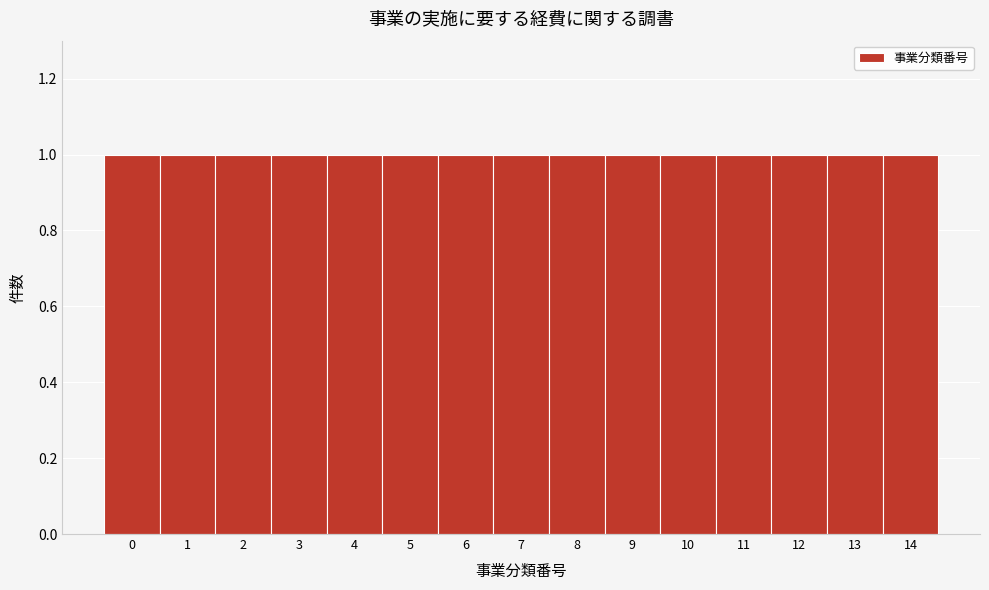

Reading left to right, list every bar in this chart as the range it spans on the x-axis followed by its height. The values are not printed on the chart, so give them approximately, as read against the axis.

-0.5 to 0.5: 1
0.5 to 1.5: 1
1.5 to 2.5: 1
2.5 to 3.5: 1
3.5 to 4.5: 1
4.5 to 5.5: 1
5.5 to 6.5: 1
6.5 to 7.5: 1
7.5 to 8.5: 1
8.5 to 9.5: 1
9.5 to 10.5: 1
10.5 to 11.5: 1
11.5 to 12.5: 1
12.5 to 13.5: 1
13.5 to 14.5: 1